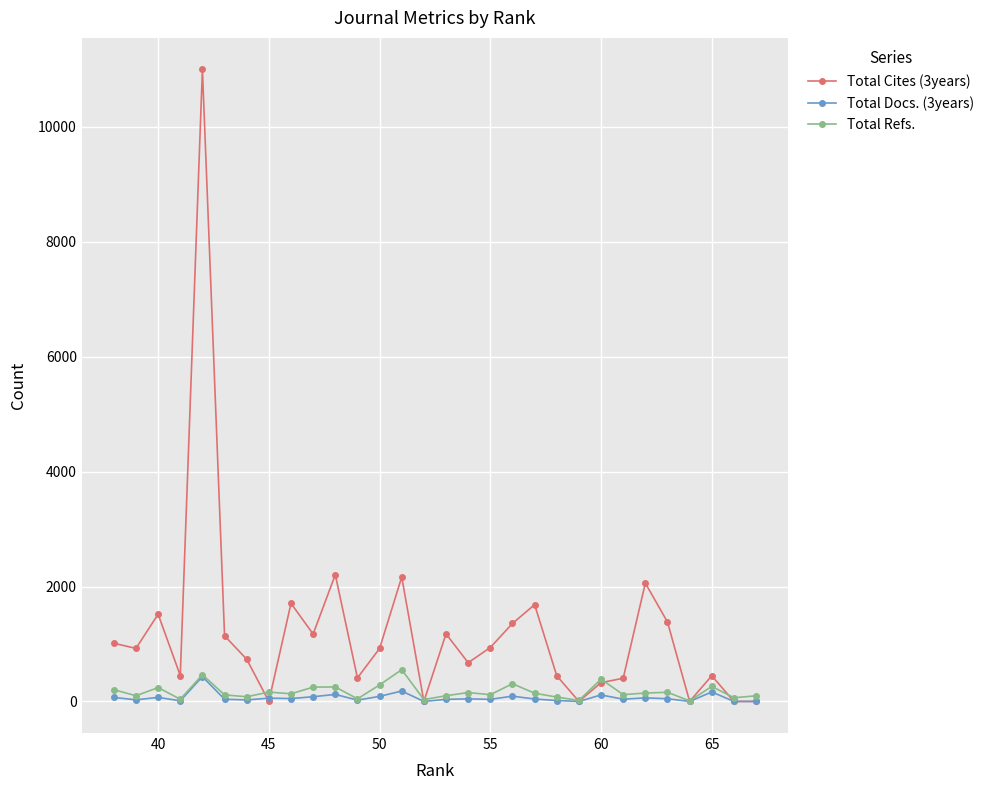

What is the highest value of the Total Cites (3years) series?

10998